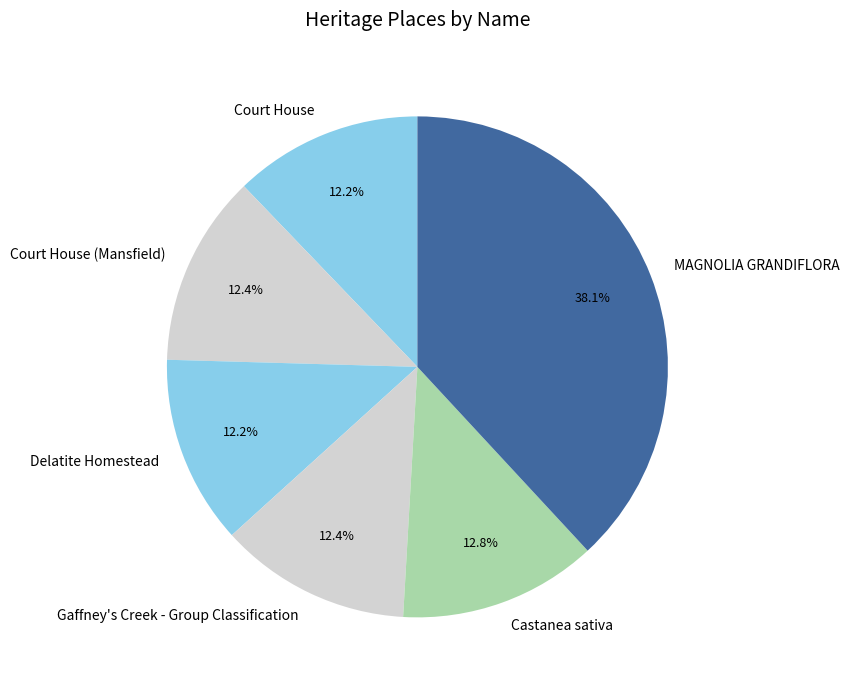

What is the largest slice in the pie chart?

MAGNOLIA GRANDIFLORA